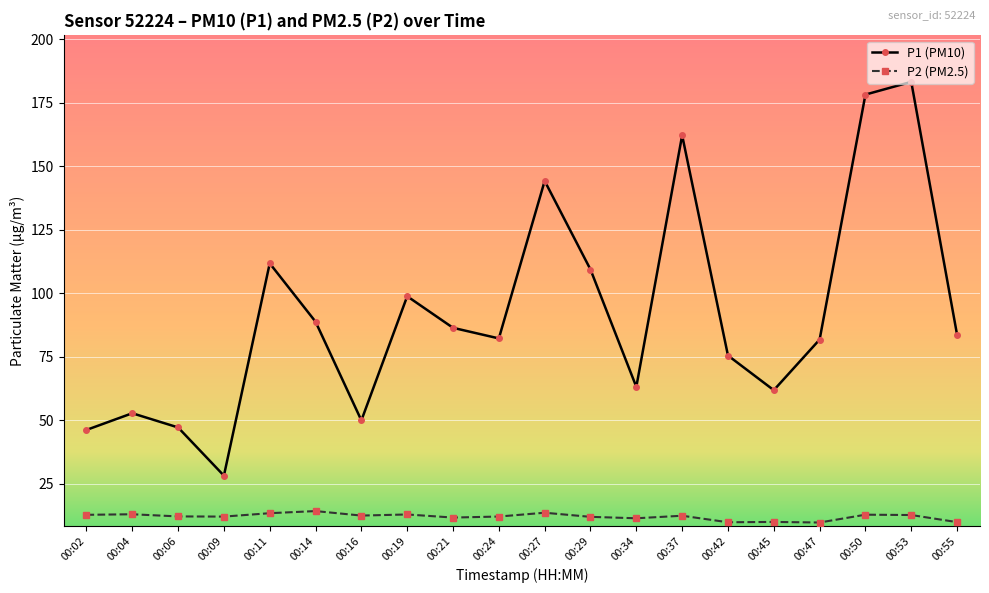

At which label does P1 (PM10) reach its peak?

00:53